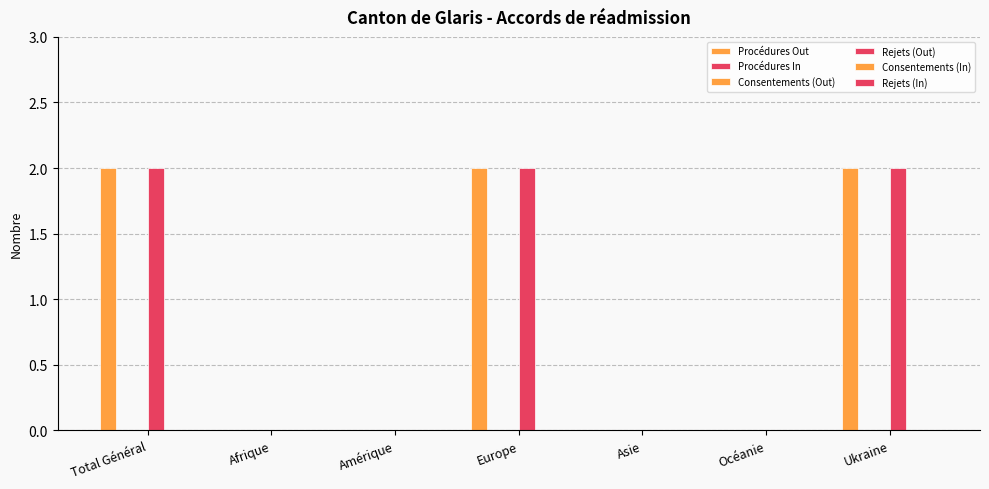

At Europe, list the series in order from smallest to largest.

Procédures In, Consentements (Out), Consentements (In), Rejets (In), Procédures Out, Rejets (Out)